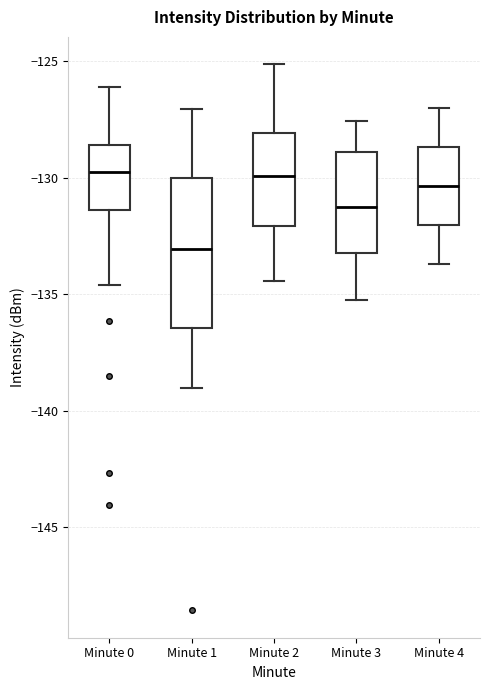

Where does the upper whisker of the box for Minute 3 end on the y-axis? The values are not printed on the chart, so give them approximately, as read against the axis.

-127.5